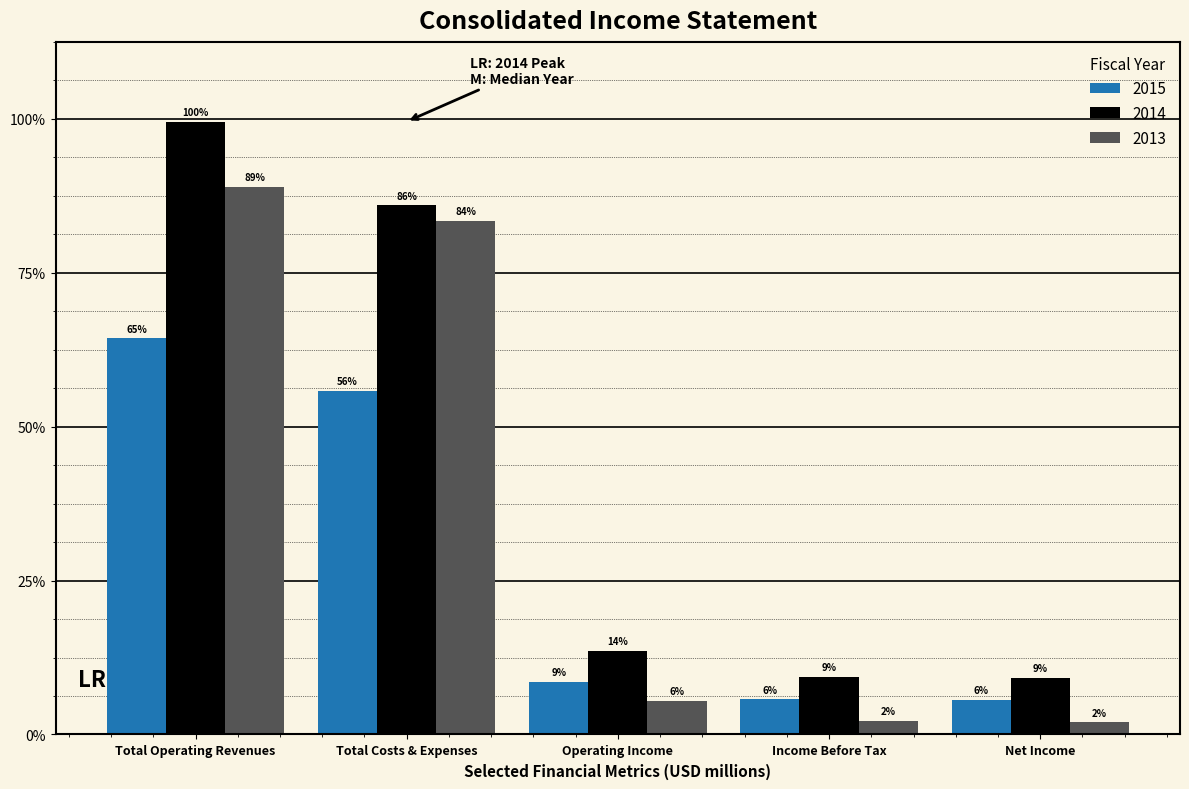

What are all the series names shown in the legend?

2015, 2014, 2013